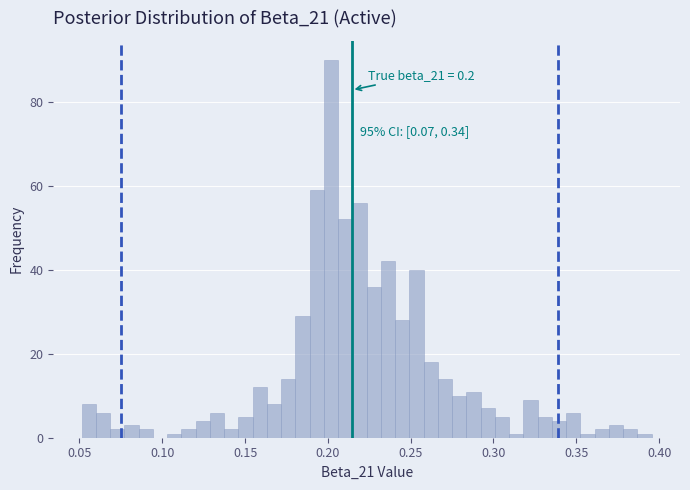

Around what value on the x-axis is the tallest bar? Give the approximate position of its centre, as read against the axis.

0.200